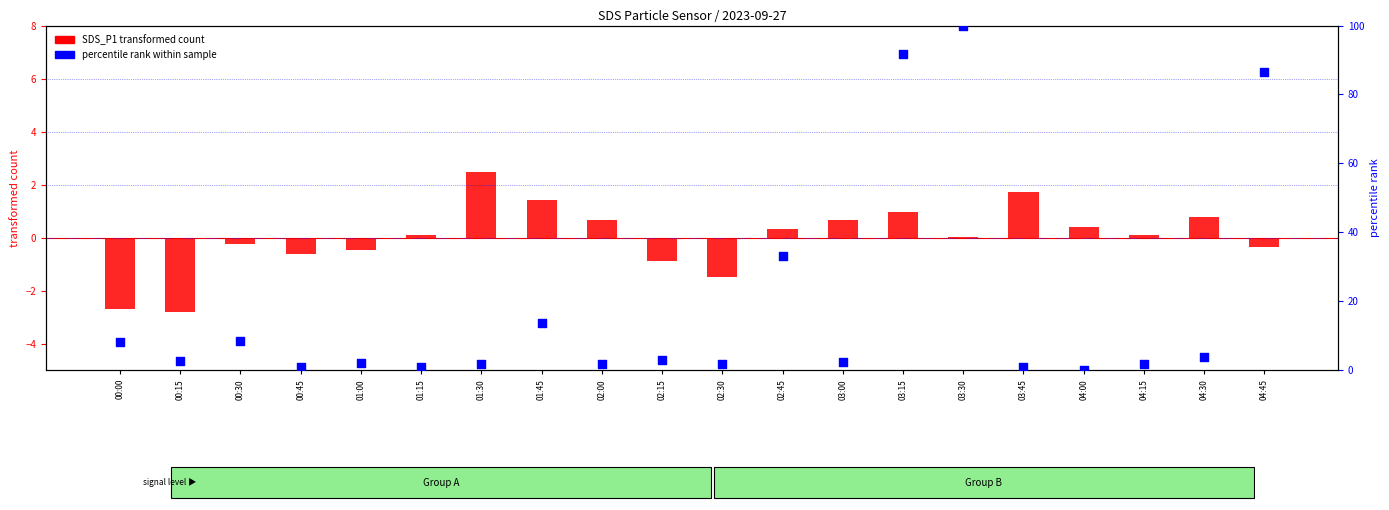

What are all the series names shown in the legend?

SDS_P1 transformed count, percentile rank within sample